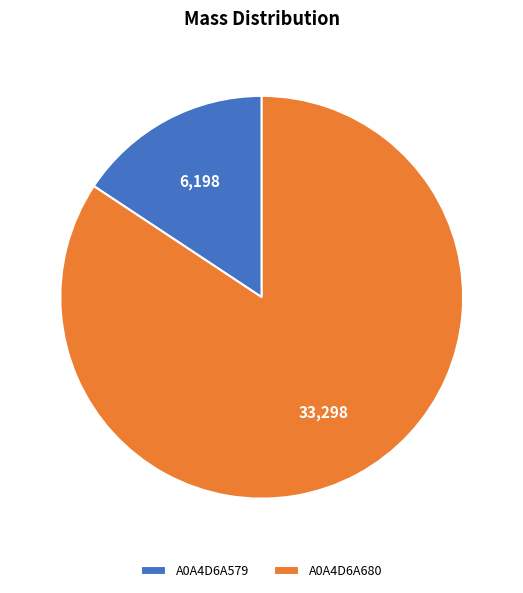

Rank the categories by value from lowest to highest.

A0A4D6A579, A0A4D6A680